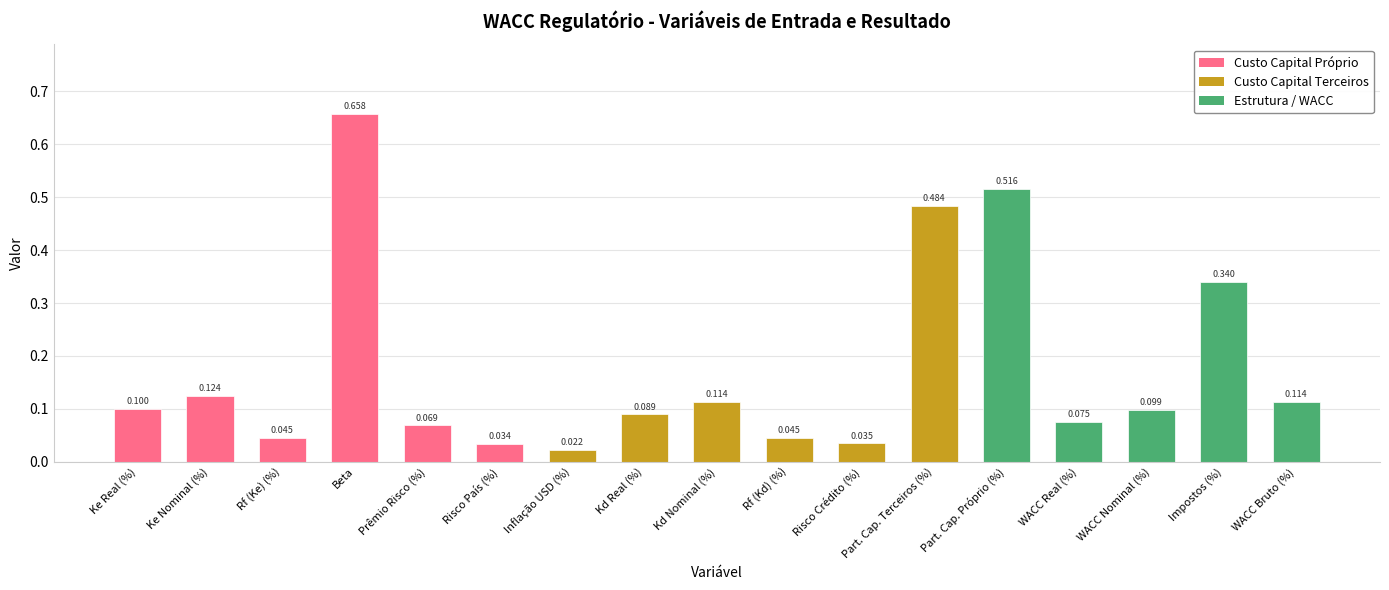

What is the label of the 10th bar from the right?

Kd Real (%)